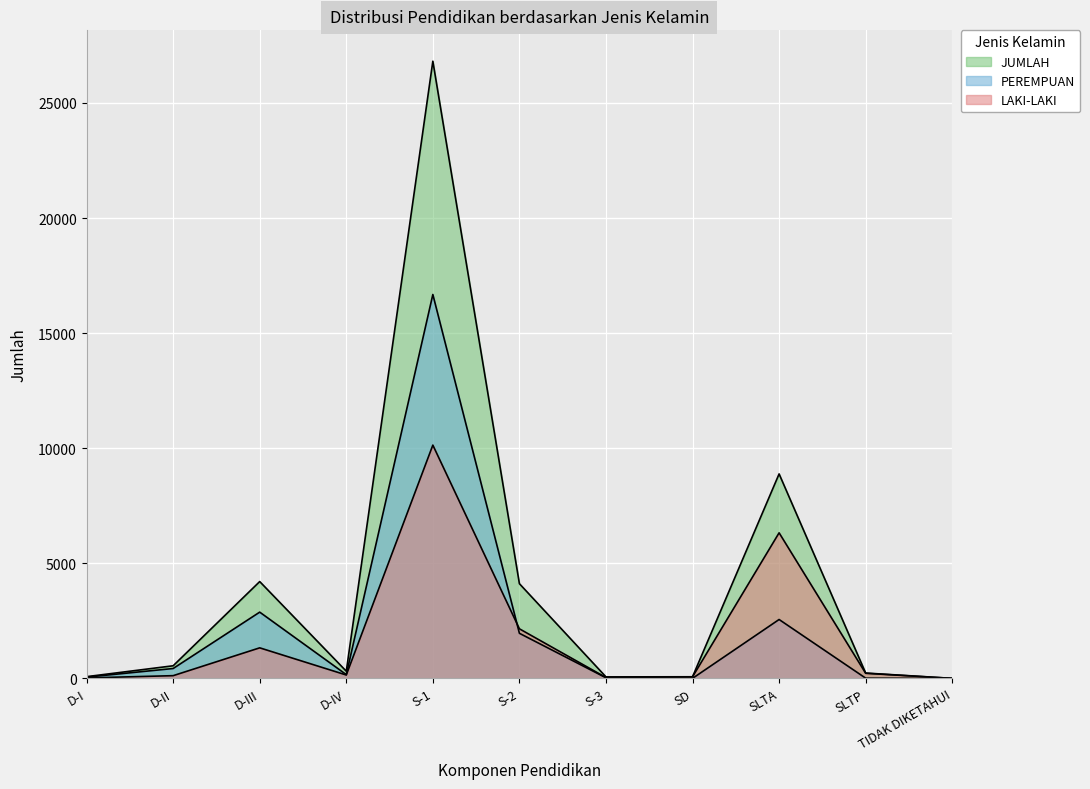

List the labels in order of PEREMPUAN value, largest first.

S-1, D-III, SLTA, S-2, D-II, D-IV, D-I, S-3, SLTP, SD, TIDAK DIKETAHUI